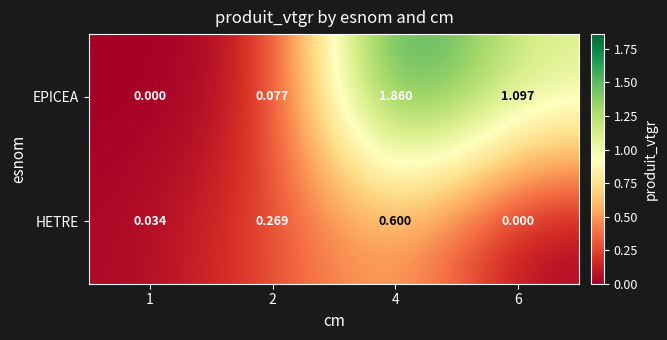

Is the value of EPICEA at 2 greater than the value of HETRE at 1?

Yes